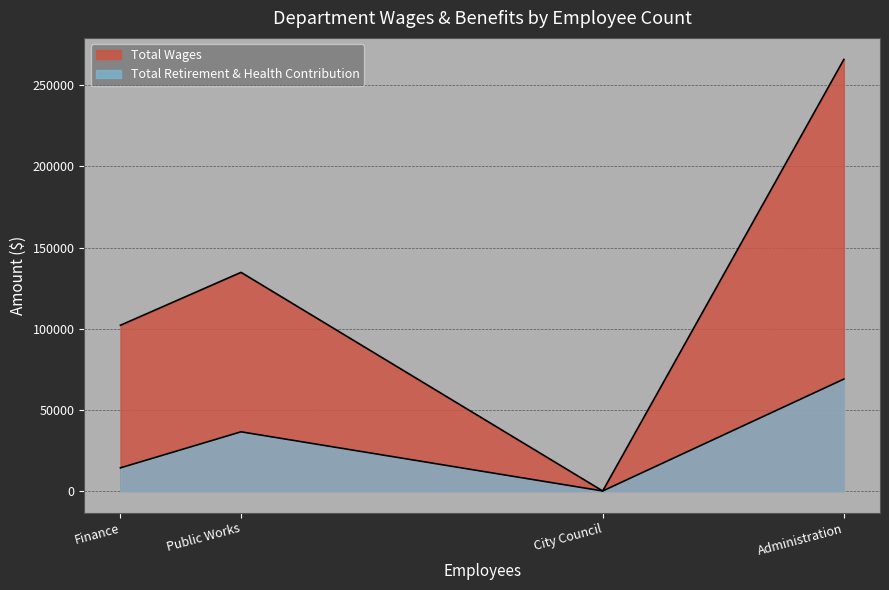

What is the total value across all series at Public Works?

171133